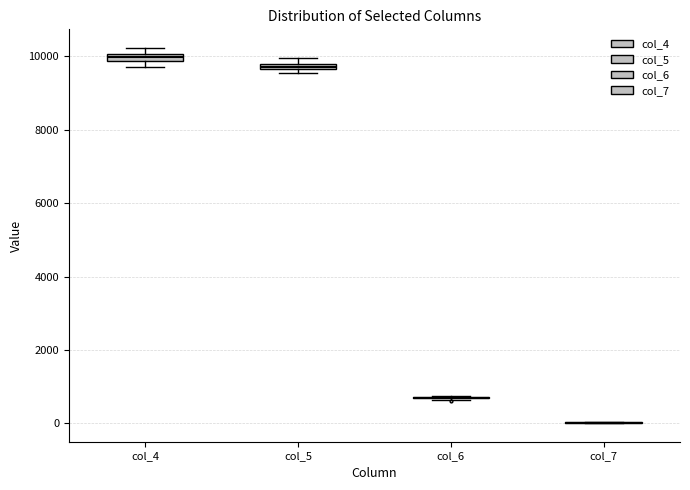

Where is the lower edge of the box for col_4 on the y-axis? The values are not printed on the chart, so give them approximately, as read against the axis.

9800